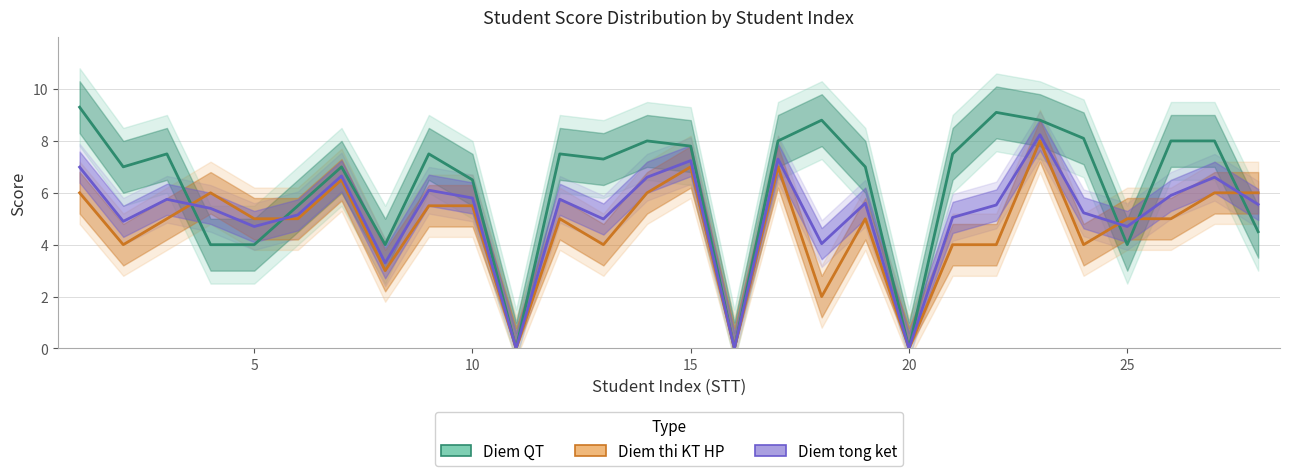

Which series ends up on top after the final intersection of Diem thi KT HP and Diem tong ket?

Diem thi KT HP